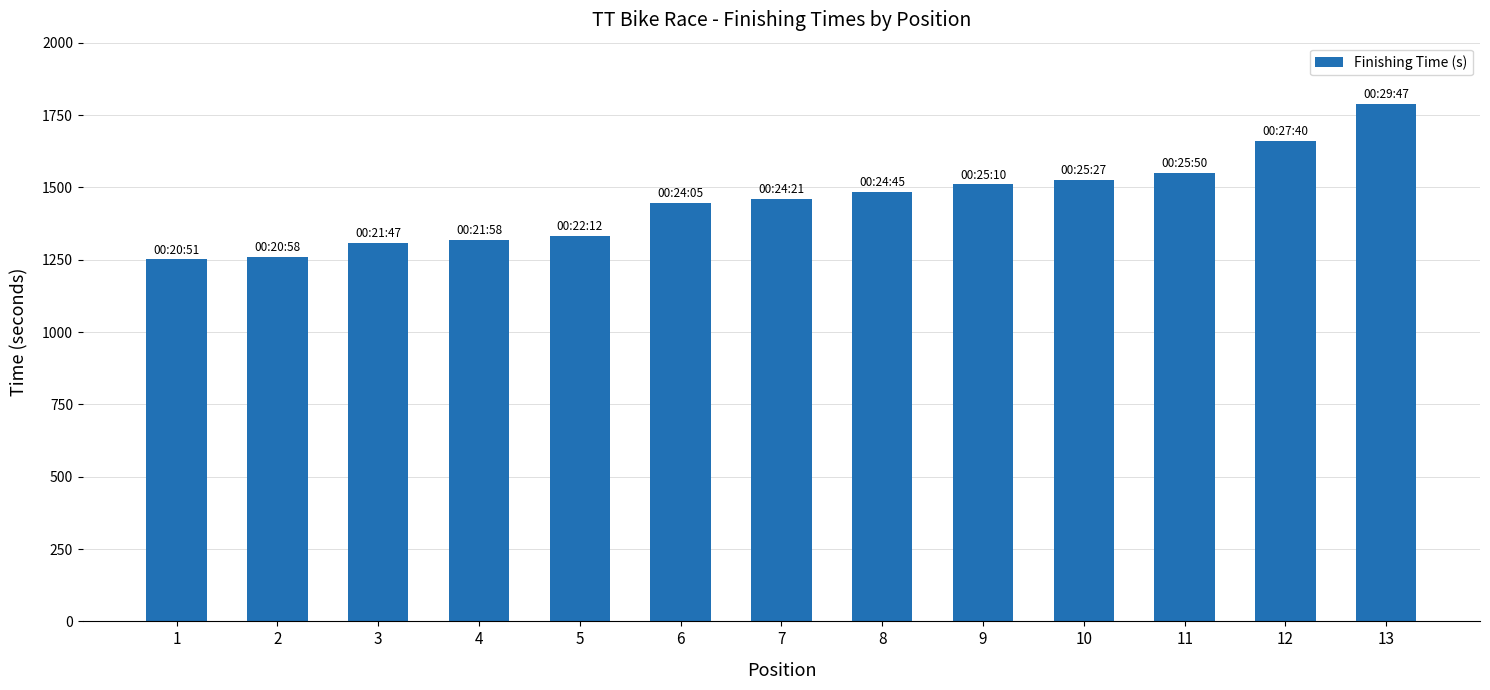

What is the value of the 9th bar from the left?

1510